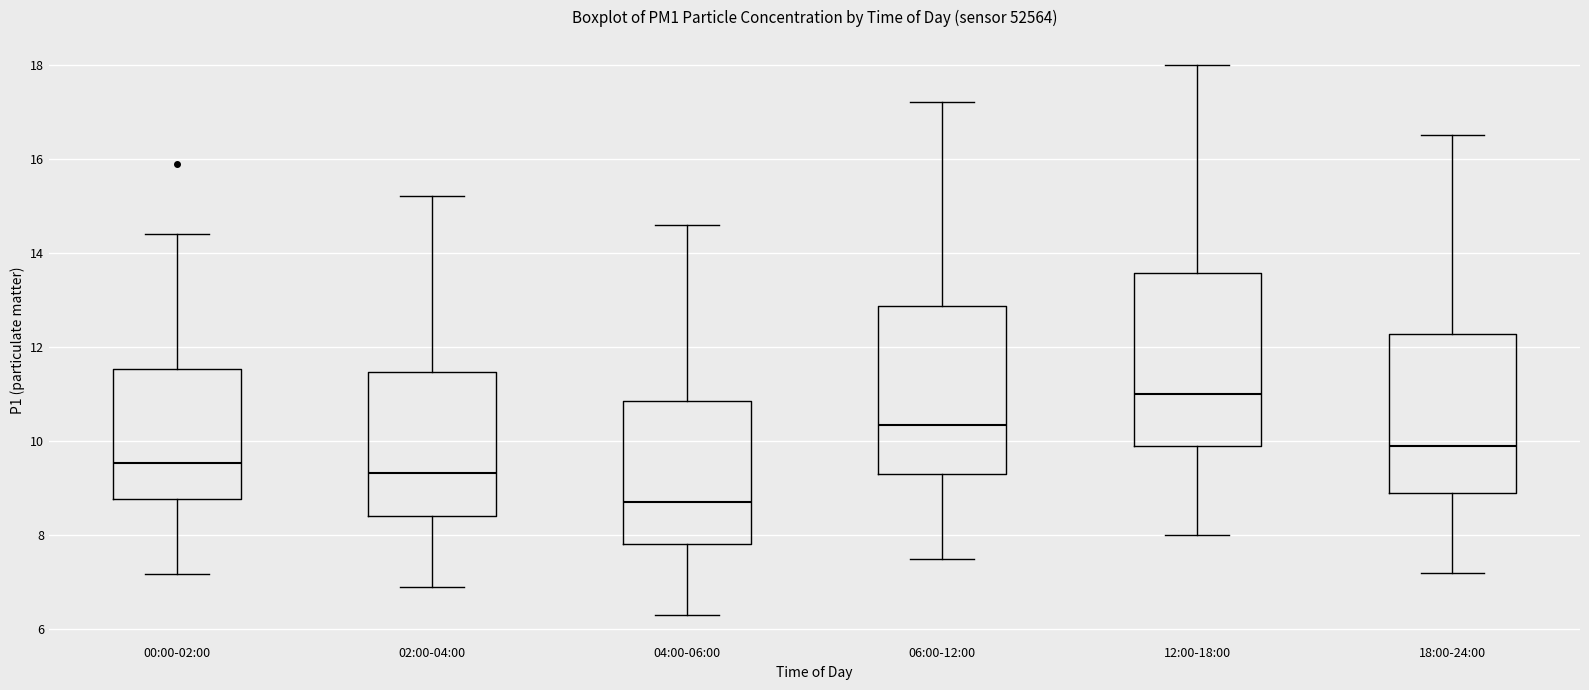

Where does the upper whisker of the box for 12:00-18:00 end on the y-axis? The values are not printed on the chart, so give them approximately, as read against the axis.

18.0